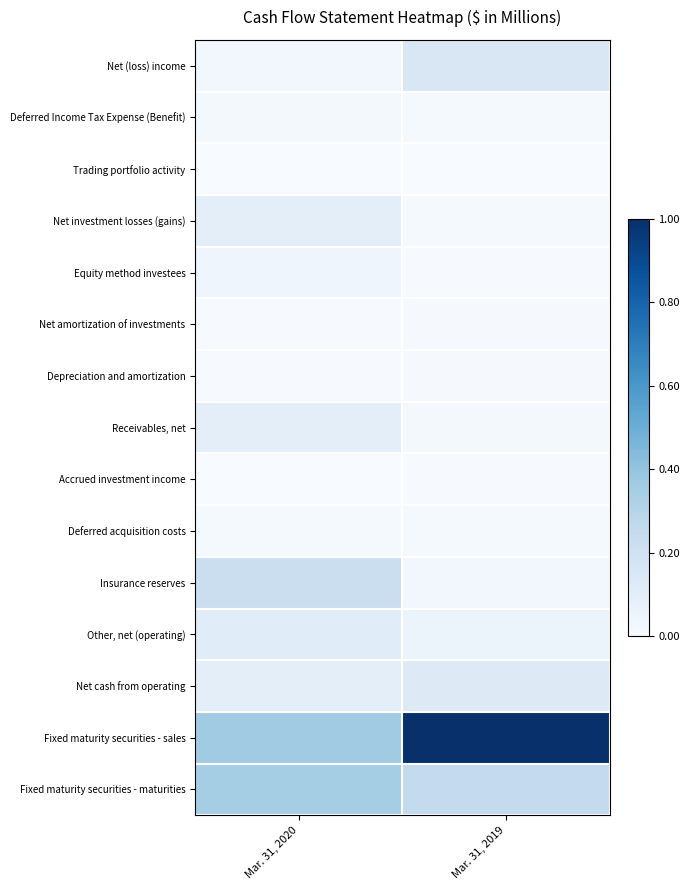

Count the number of data series in this chart.

15